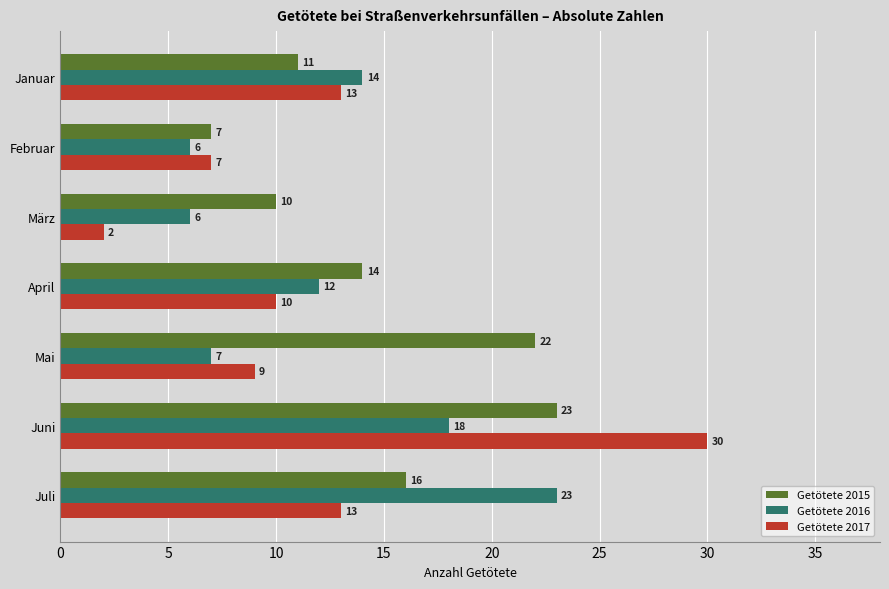

Rank the categories by Getötete 2015 value from highest to lowest.

Juni, Mai, Juli, April, Januar, März, Februar